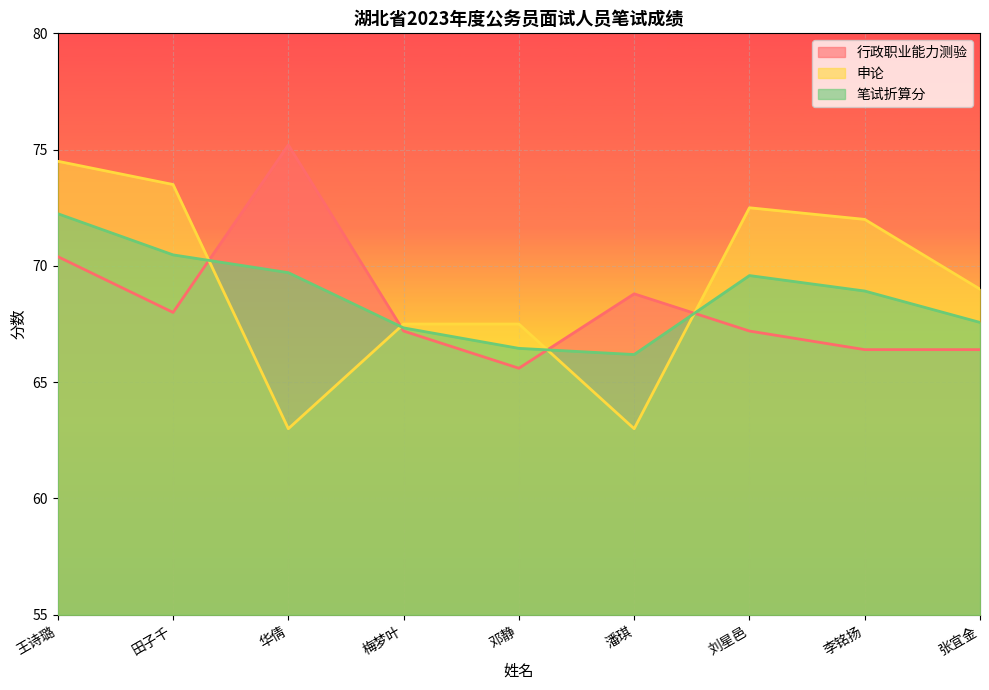

True or false: 申论 and 行政职业能力测验 intersect in this chart.

True